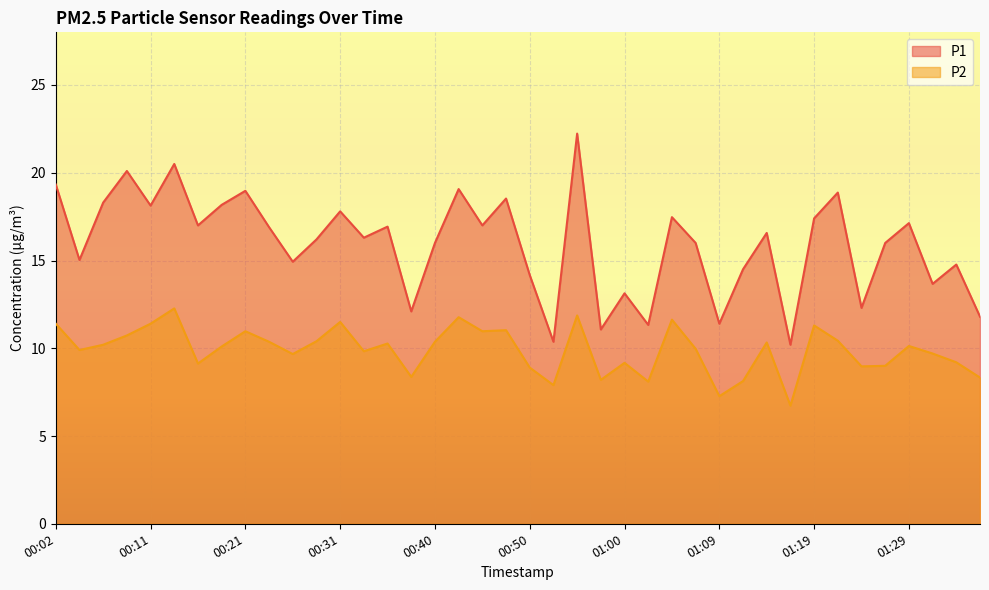

Rank the series by their average value, from highest to lowest.

P1, P2